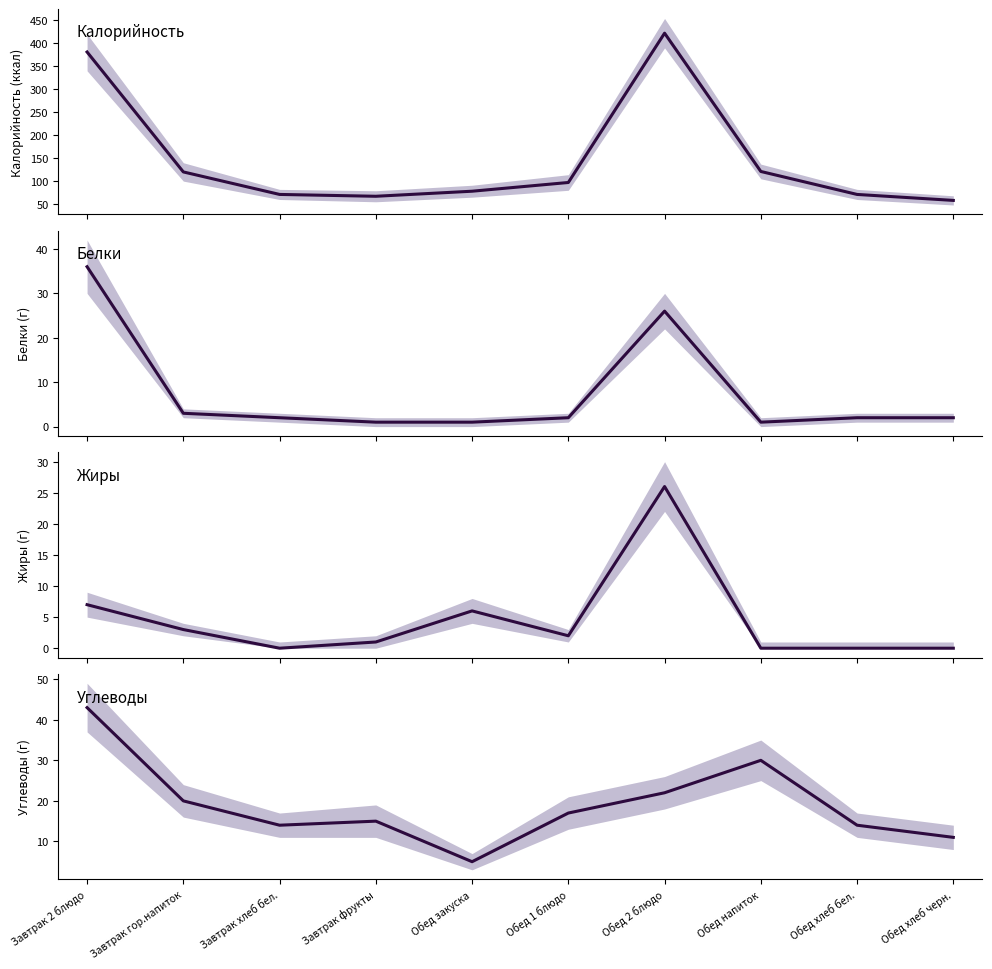

What position from the left is Обед закуска?

5